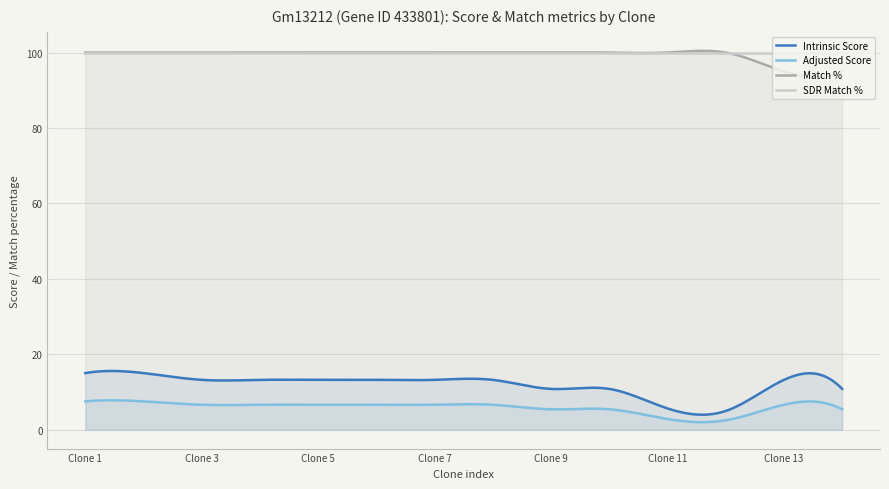

Between 9 and 6, which is larger?

6